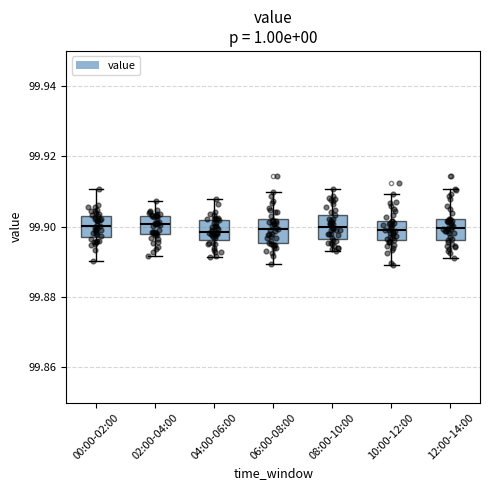

Reading left to right, read every box against the y-axis: the position of its median line, the range the box covers, and the ends of its whiskers. The values are not printed on the chart, so give them approximately, as read against the axis.

00:00-02:00: median 99.900, box 99.898 to 99.904, whiskers 99.890 to 99.910
02:00-04:00: median 99.900, box 99.898 to 99.904, whiskers 99.892 to 99.908
04:00-06:00: median 99.898, box 99.896 to 99.902, whiskers 99.892 to 99.908
06:00-08:00: median 99.900, box 99.896 to 99.902, whiskers 99.890 to 99.910
08:00-10:00: median 99.900, box 99.896 to 99.904, whiskers 99.894 to 99.910
10:00-12:00: median 99.900, box 99.896 to 99.902, whiskers 99.890 to 99.910
12:00-14:00: median 99.900, box 99.896 to 99.902, whiskers 99.892 to 99.910